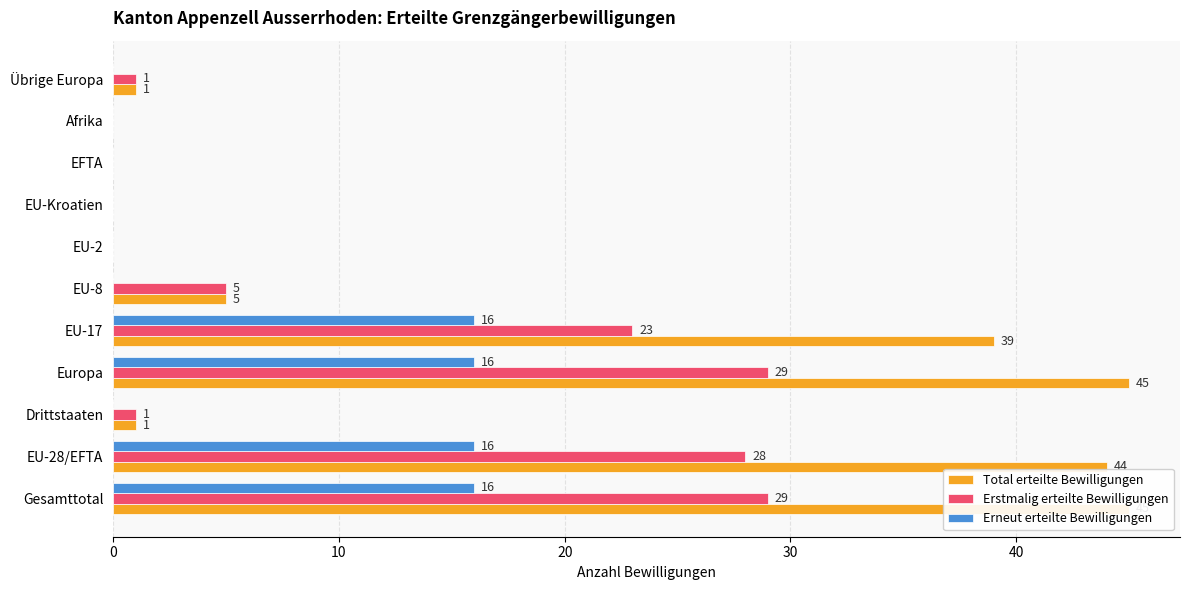

Which series changed the most between EU-2 and EU-Kroatien?

Total erteilte Bewilligungen